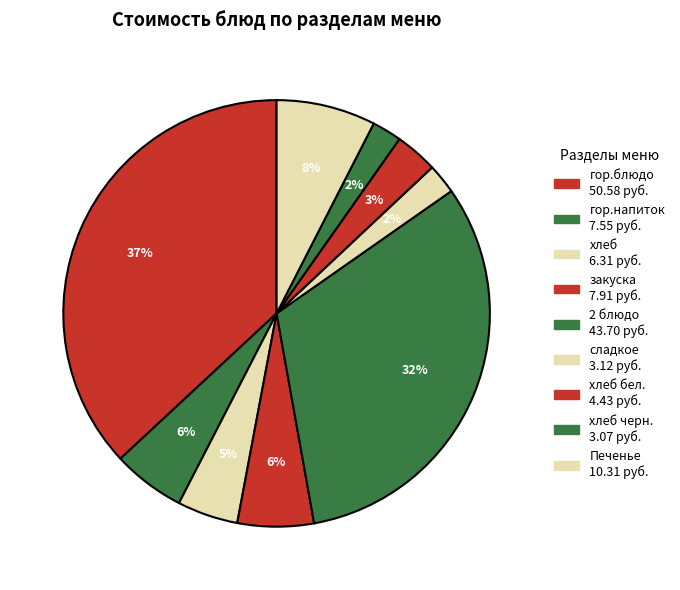

How many segments does this pie chart have?

9